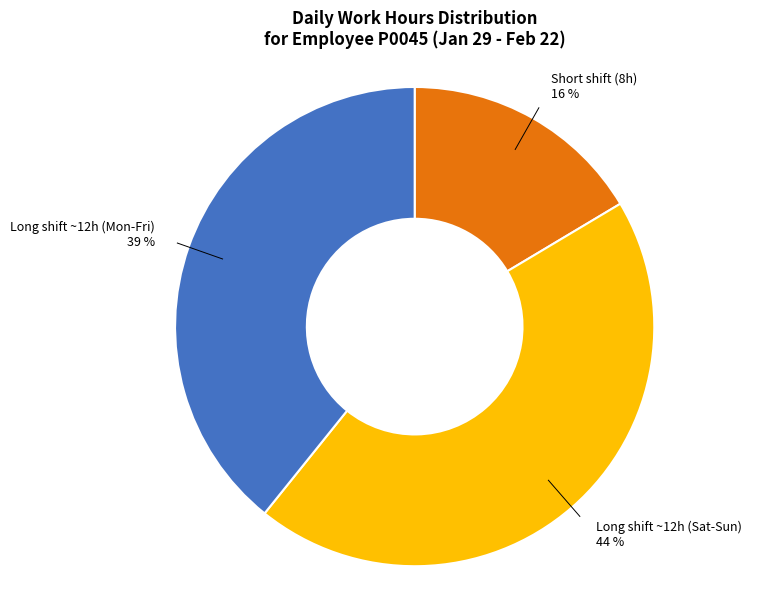

Is there a majority slice in this chart?

No